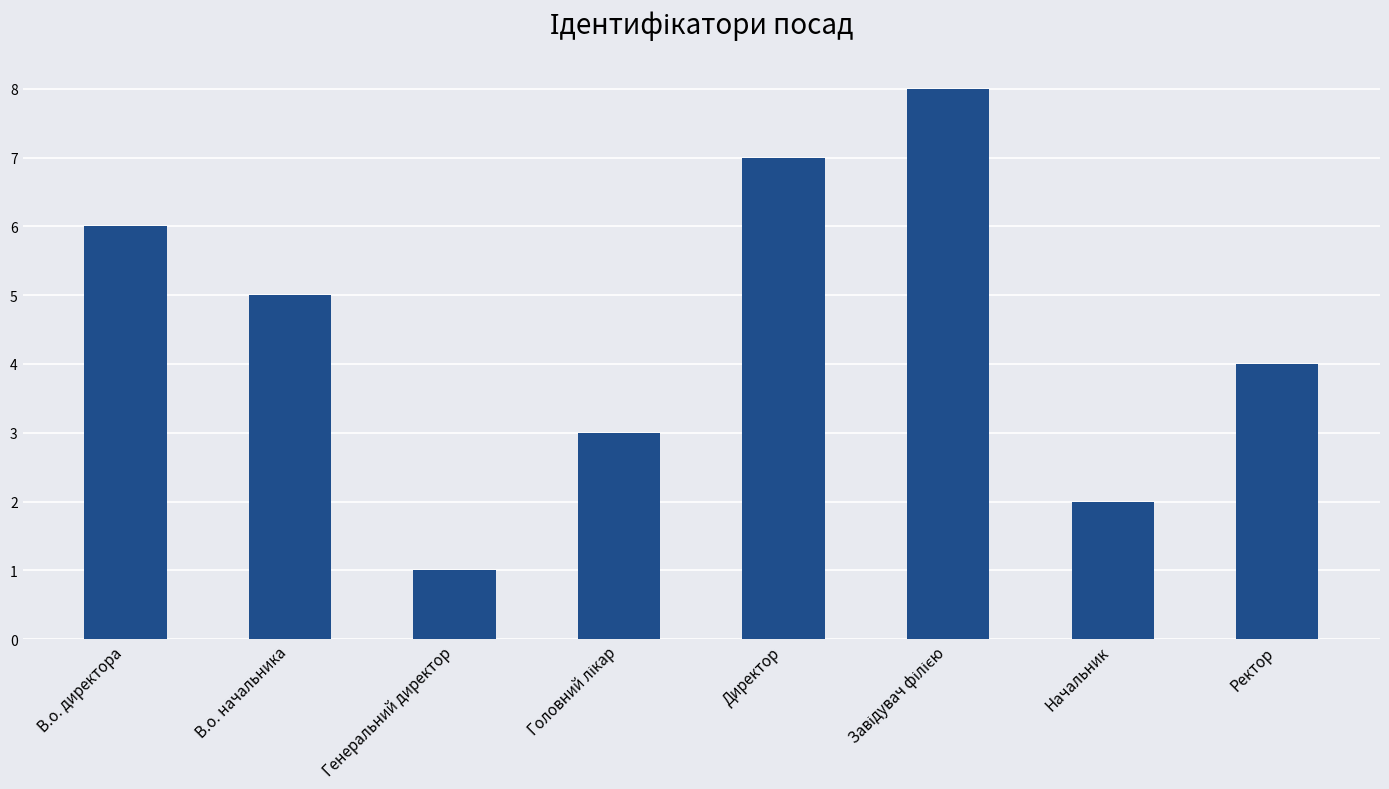

What is the greatest value displayed?

8